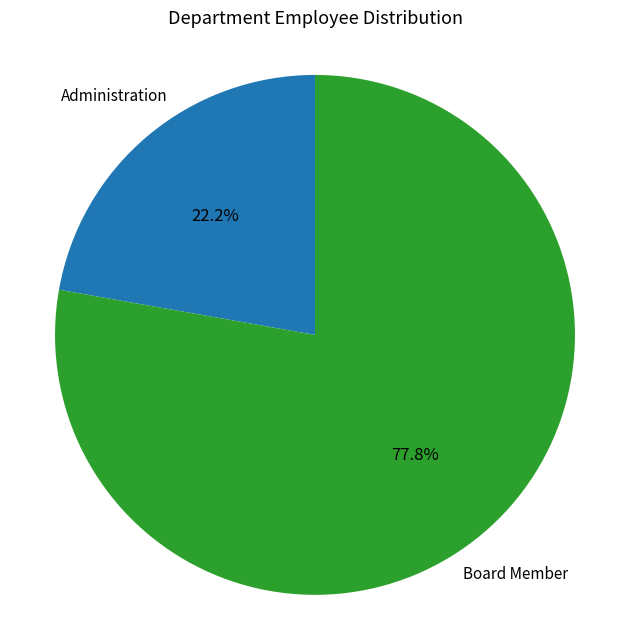

How many slices are in this pie chart?

2